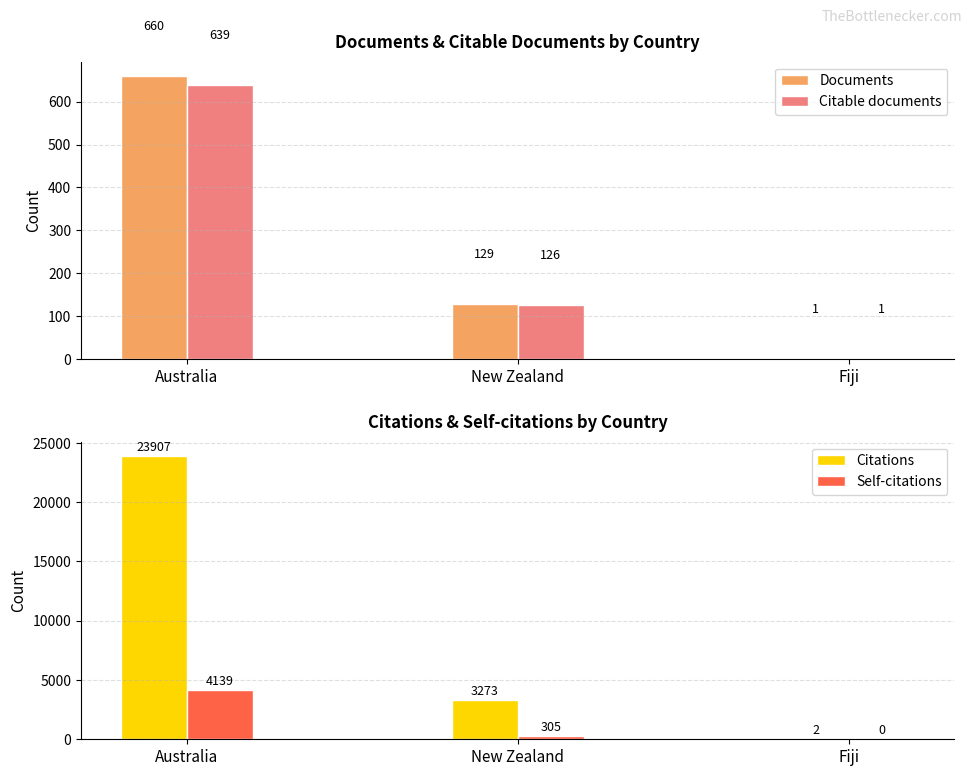

What is the difference between the Documents values at New Zealand and Australia?

531